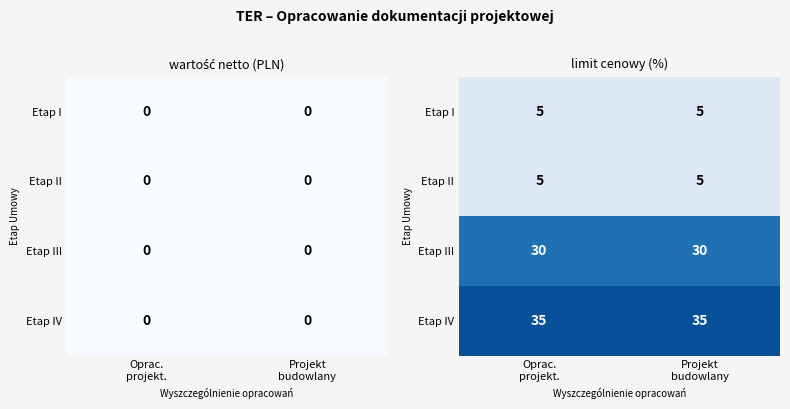

What is the total value across all series at Oprac.
projekt.?

75